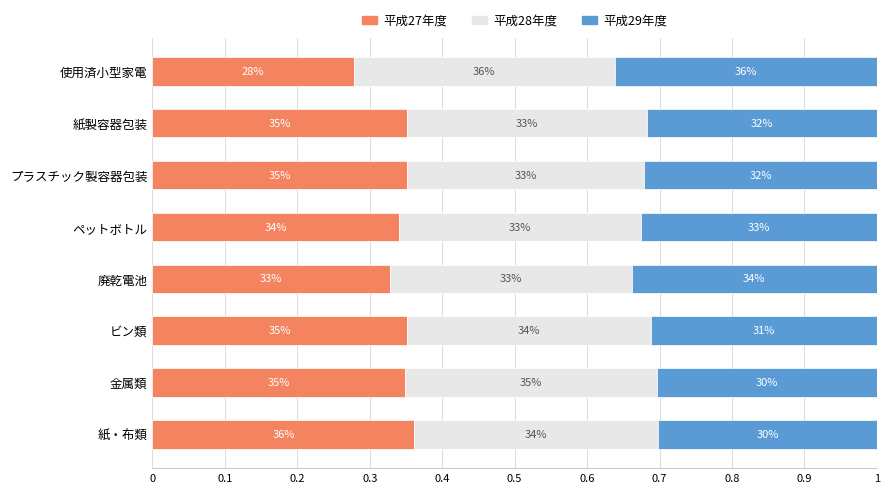

How many 平成27年度 values are between 0 and 1?

8